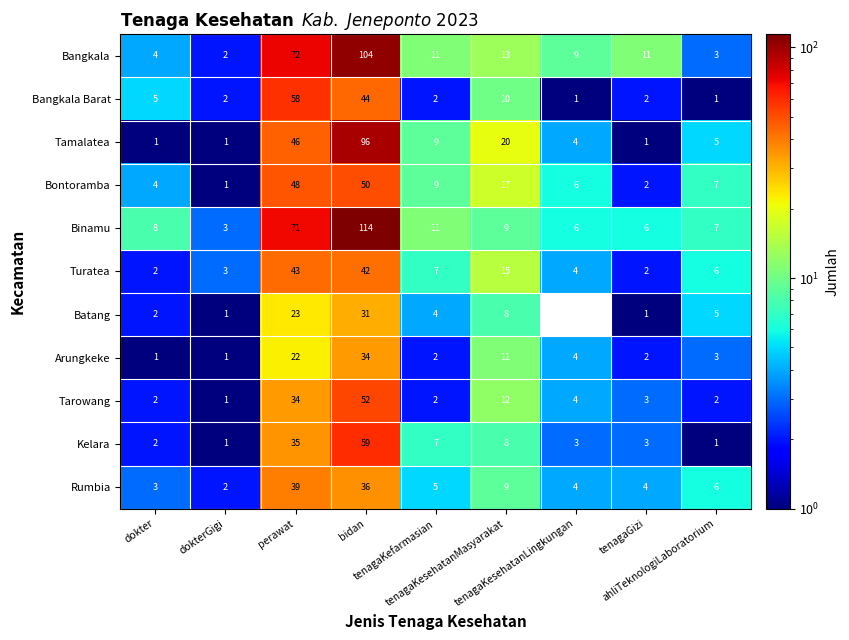

What is the maximum value for Tarowang?

52